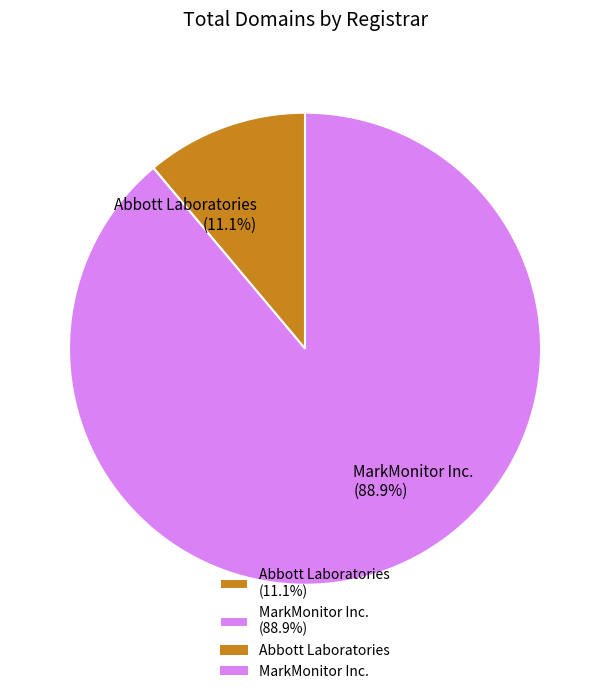

Which slice is the smallest?

Abbott Laboratories